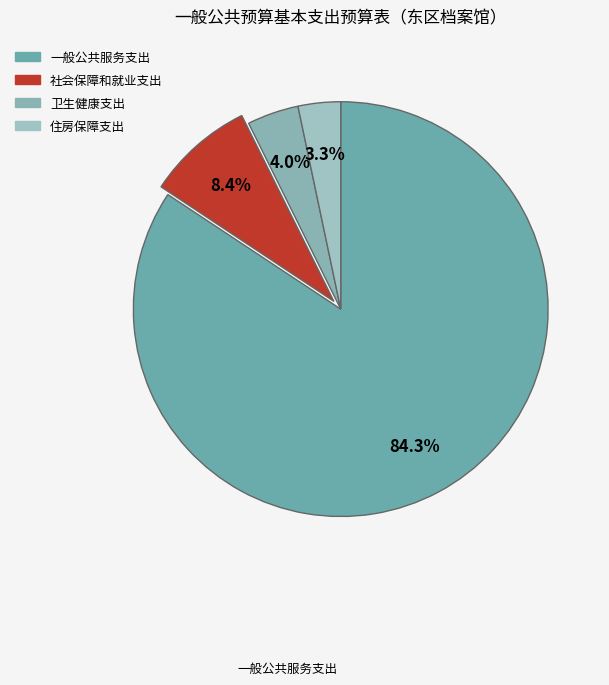

Approximately how many times larger is the value at 一般公共服务支出 compared to 卫生健康支出?

21.0